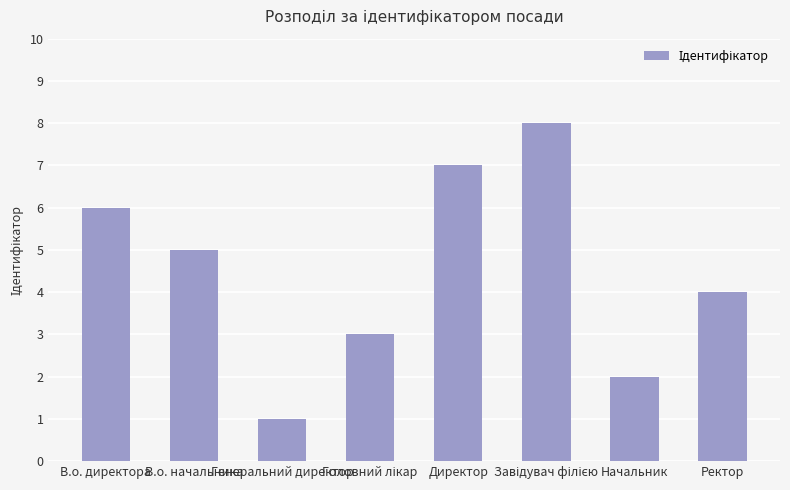

True or false: the data shows 5 at В.о. начальника.

True